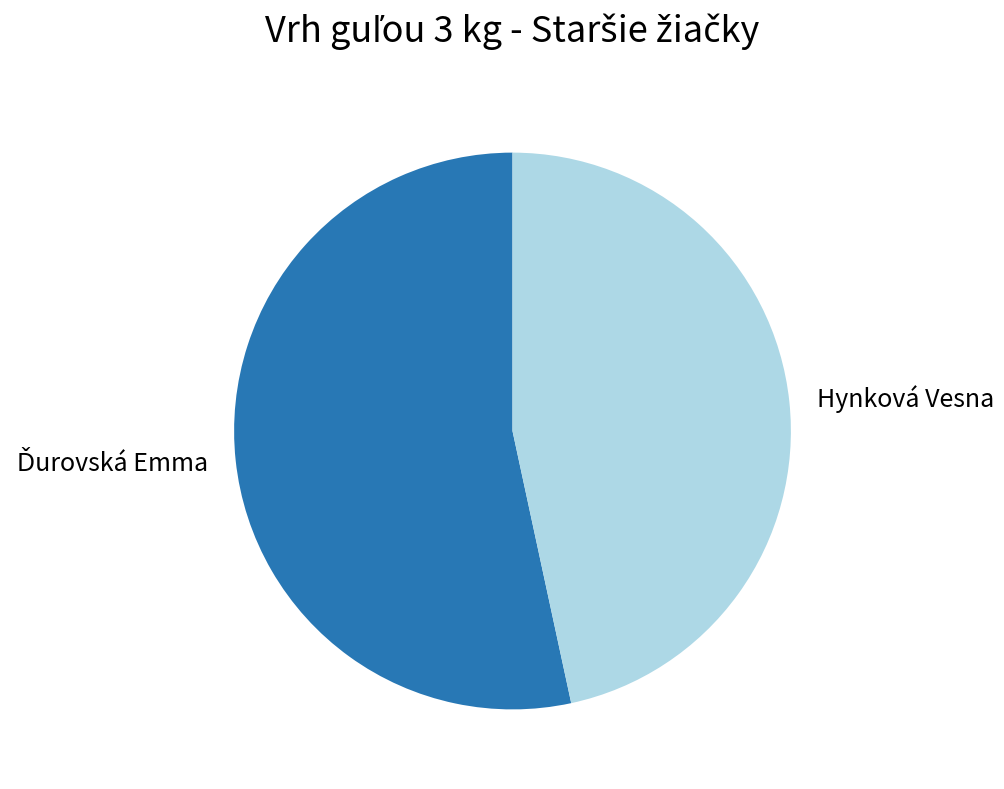

What is the smallest slice in the pie chart?

Hynková Vesna